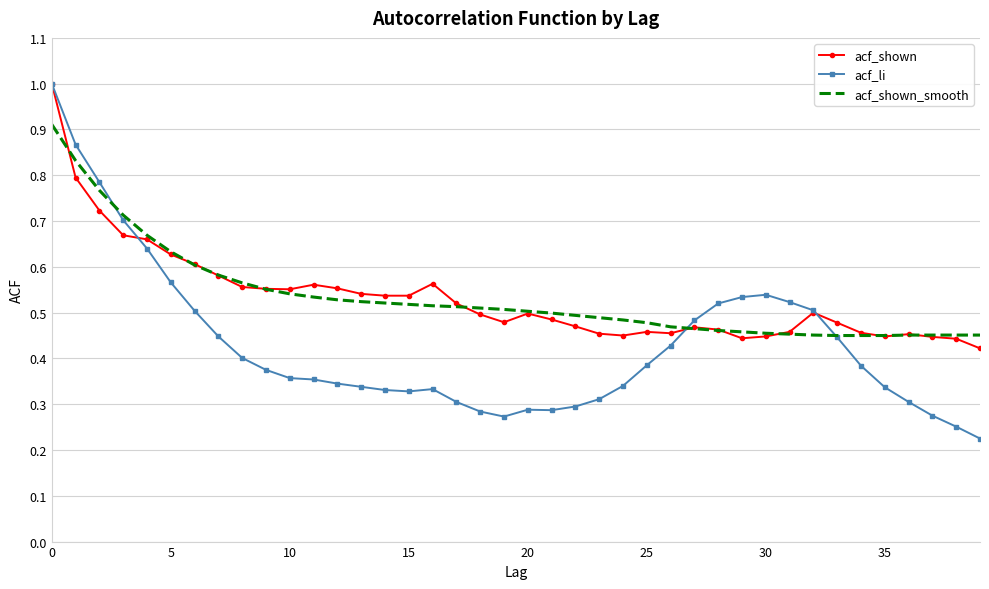

Which series has the largest range (max minus min)?

acf_li